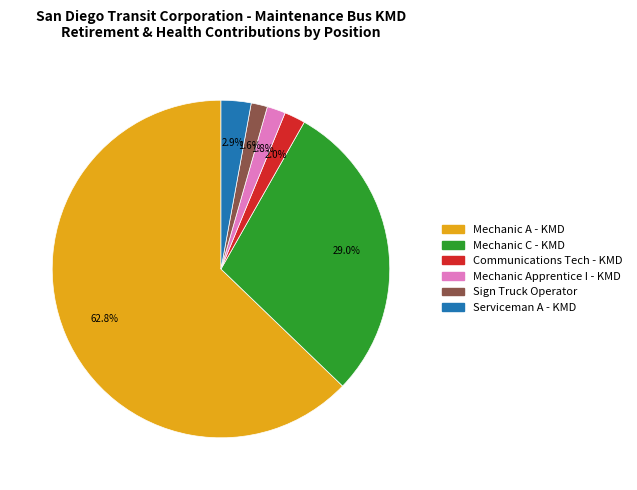

Count the number of slices in the pie.

6